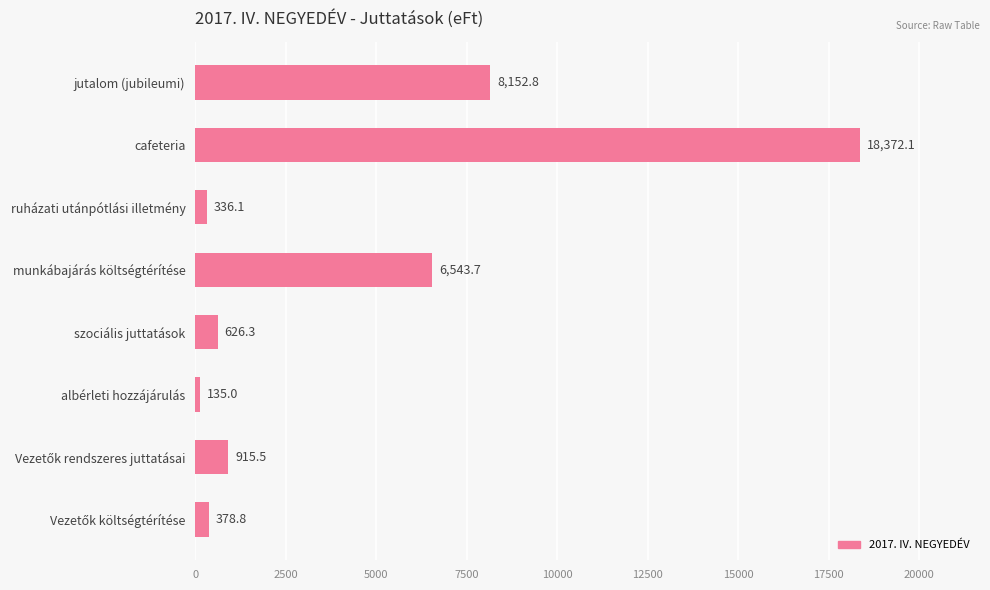

What is the sum of all values?

35460.3